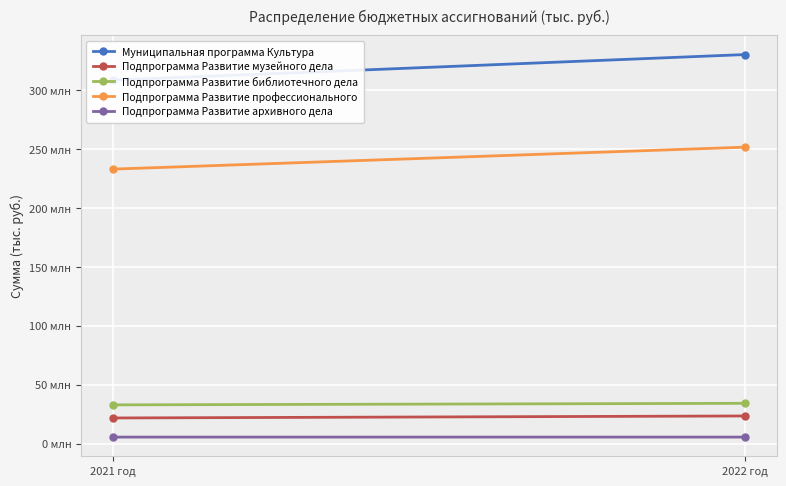

What is the smallest value displayed?

5456000